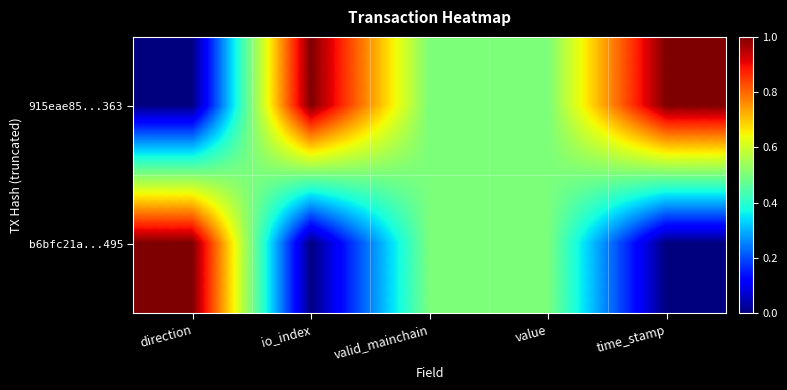

Reading right to left, transcribe all the data shown in this chart.

915eae85...363: time_stamp=1.0	value=0.5	valid_mainchain=0.5	io_index=1.0	direction=0.0
b6bfc21a...495: time_stamp=0.0	value=0.5	valid_mainchain=0.5	io_index=0.0	direction=1.0